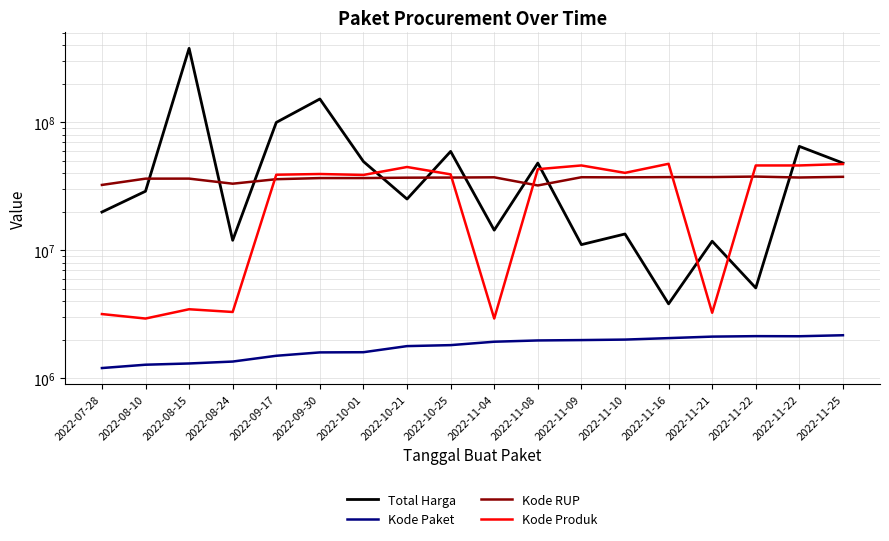

What is the difference between the Kode Paket values at 2022-11-08 and 2022-11-22?

159387